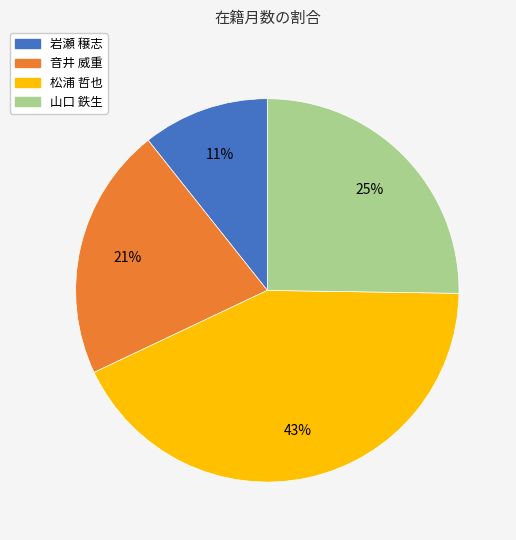

Which has a higher value, 岩瀬 穣志 or 山口 鉄生?

山口 鉄生